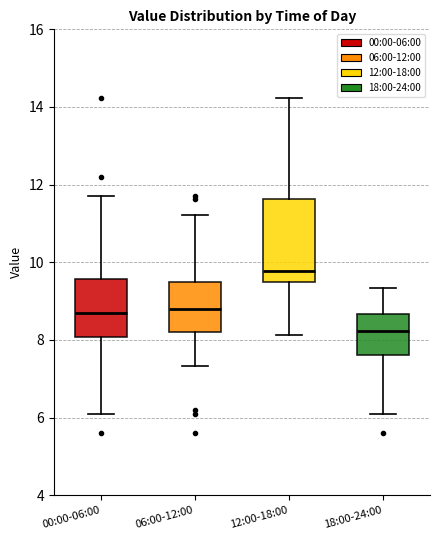

Reading left to right, read every box against the y-axis: the position of its median line, the range the box covers, and the ends of its whiskers. The values are not printed on the chart, so give them approximately, as read against the axis.

00:00-06:00: median 8.8, box 8.0 to 9.6, whiskers 6.2 to 11.8
06:00-12:00: median 8.8, box 8.2 to 9.6, whiskers 7.4 to 11.2
12:00-18:00: median 9.8, box 9.4 to 11.6, whiskers 8.2 to 14.2
18:00-24:00: median 8.2, box 7.6 to 8.6, whiskers 6.2 to 9.4